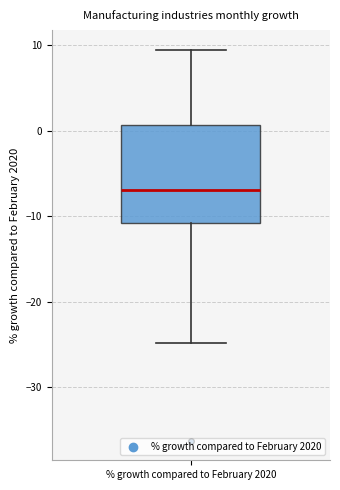

Where is the lower edge of the box for % growth compared to February 2020 on the y-axis? The values are not printed on the chart, so give them approximately, as read against the axis.

-11